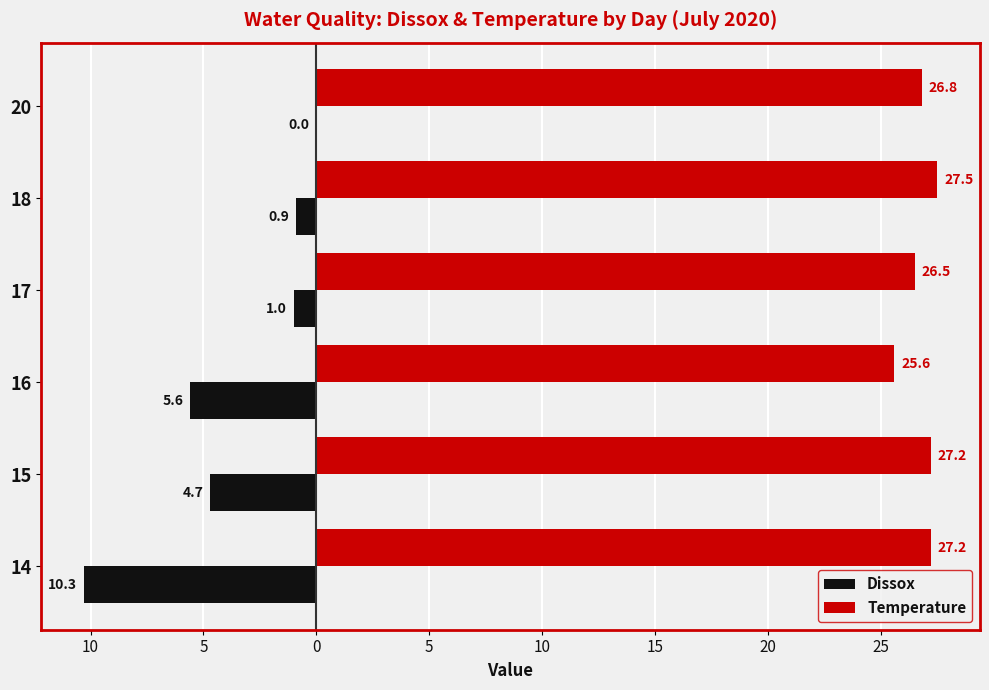

Reading right to left, extract all data points from this chart.

Dissox: 0.0	-0.9	-1.0	-5.6	-4.7	-10.3
Temperature: 26.8	27.5	26.5	25.6	27.2	27.2